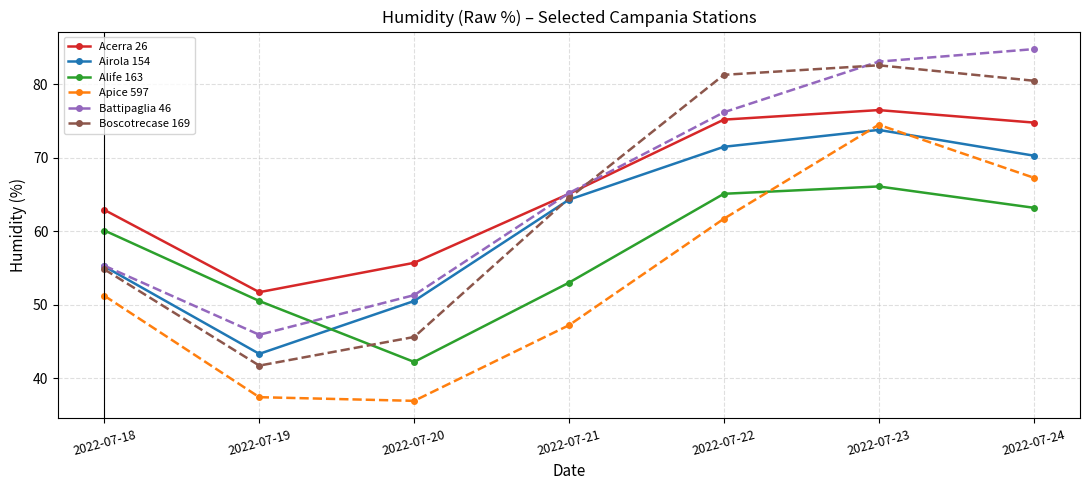

Which series has the widest spread of values?

Boscotrecase 169